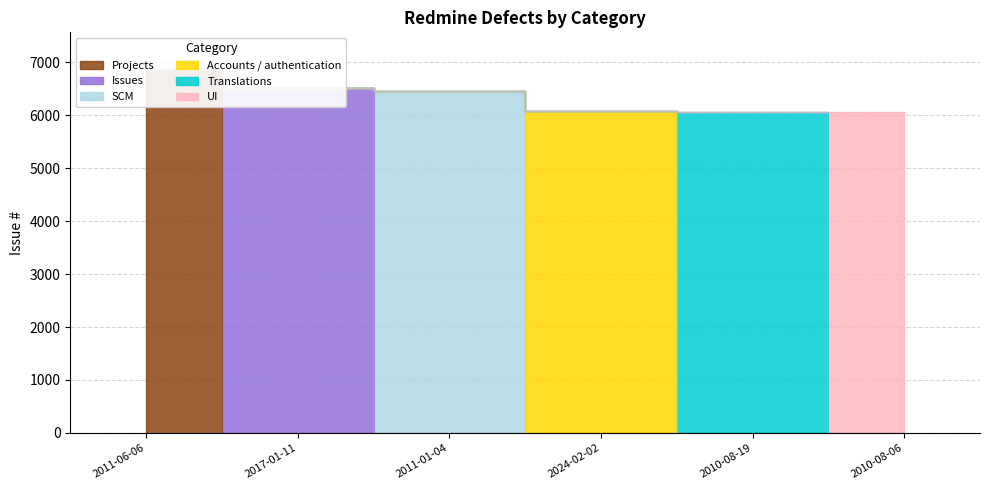

True or false: there are more than 0 points higher than both neighbors.

False